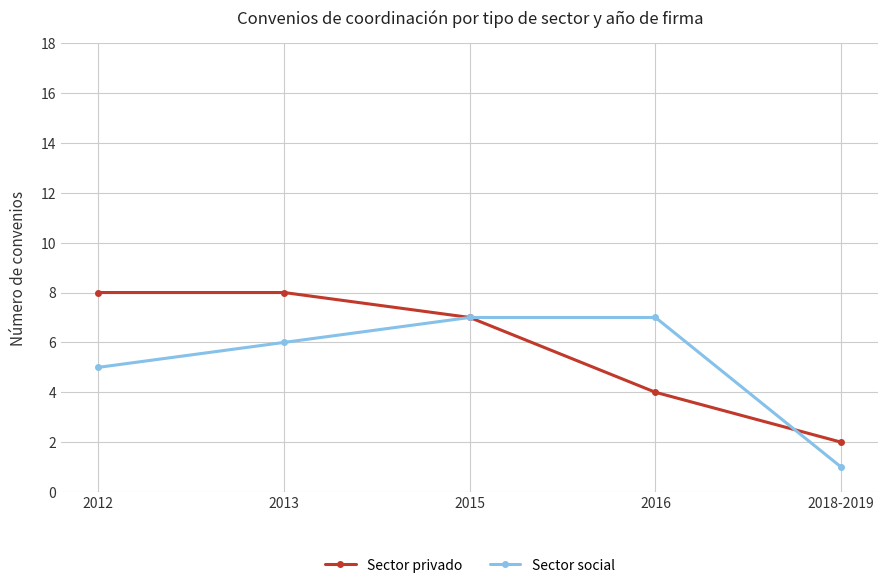

List the series in order of their peak value, highest first.

Sector privado, Sector social